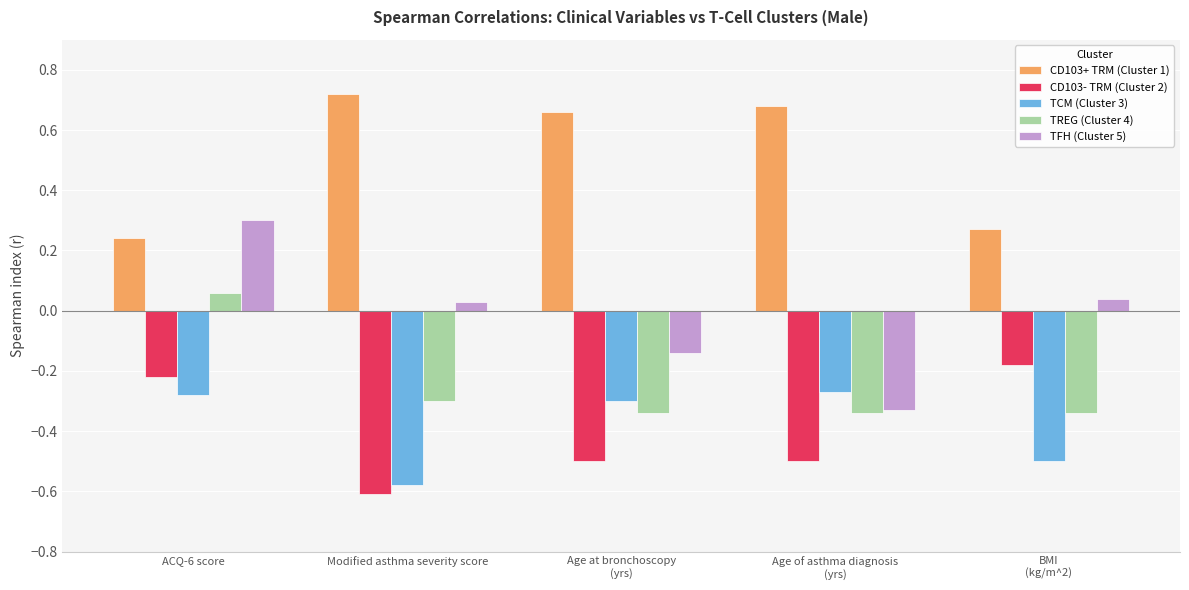

At how many categories does at least one series exceed 0?

5